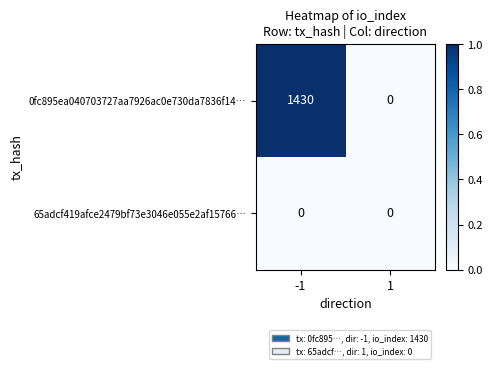

Reading right to left, transcribe all the data shown in this chart.

0fc895ea040703727aa7926ac0e730da7836f14…: 1=0	-1=1430
65adcf419afce2479bf73e3046e055e2af15766…: 1=0	-1=0